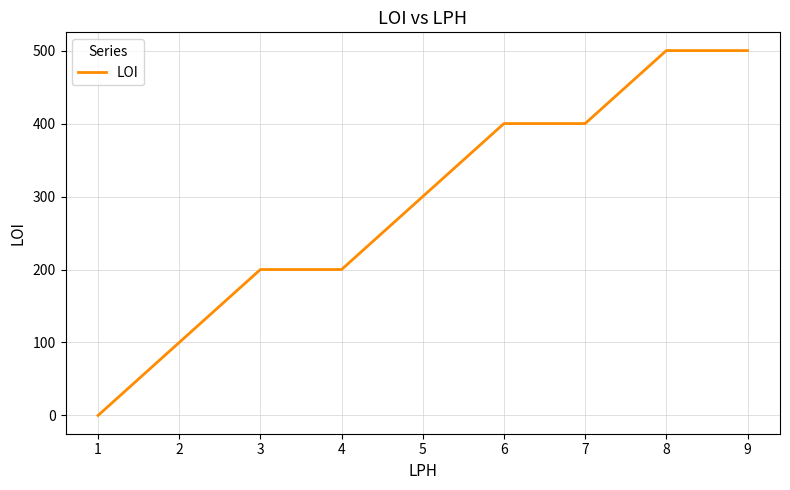

How many values are below 300?

4